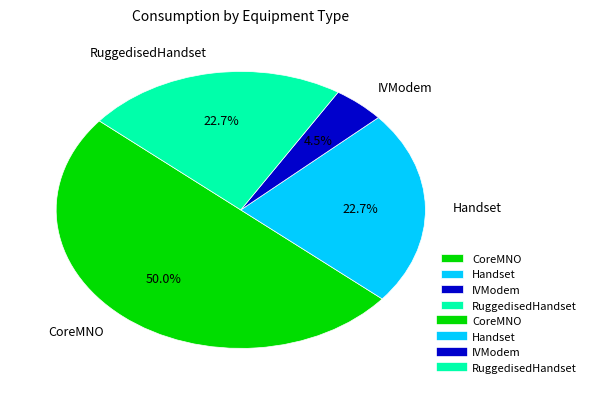

Do CoreMNO and RuggedisedHandset together represent more than half of the pie?

Yes